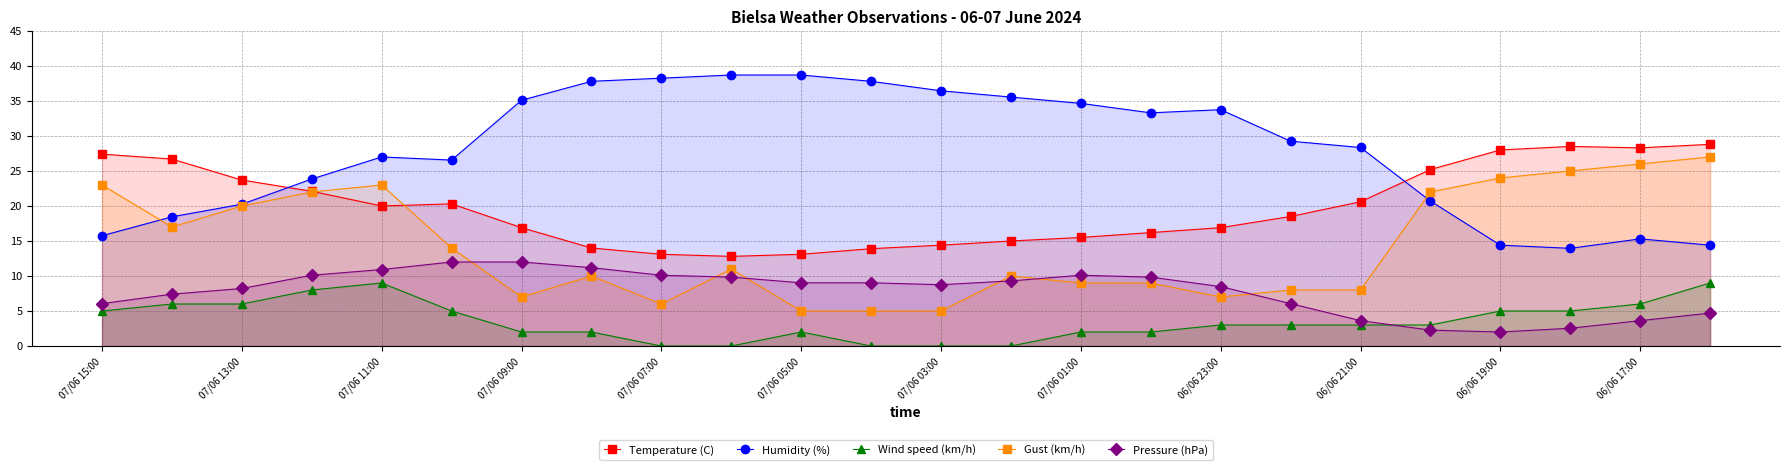

True or false: Humidity (%) and Pressure (hPa) cross at least once.

False